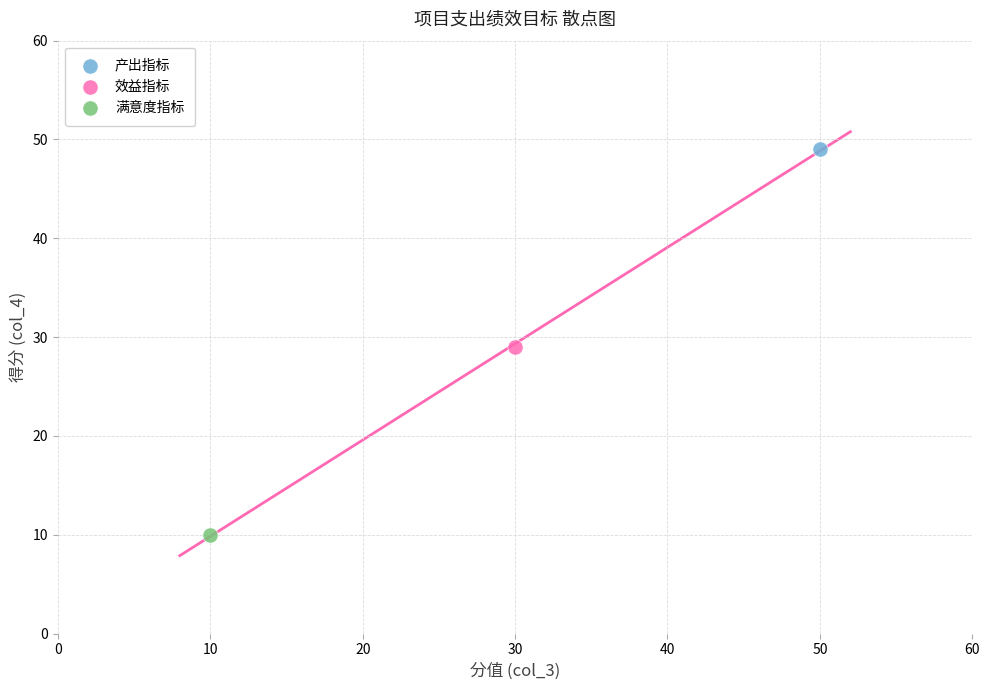

What are all the series names shown in the legend?

产出指标, 效益指标, 满意度指标